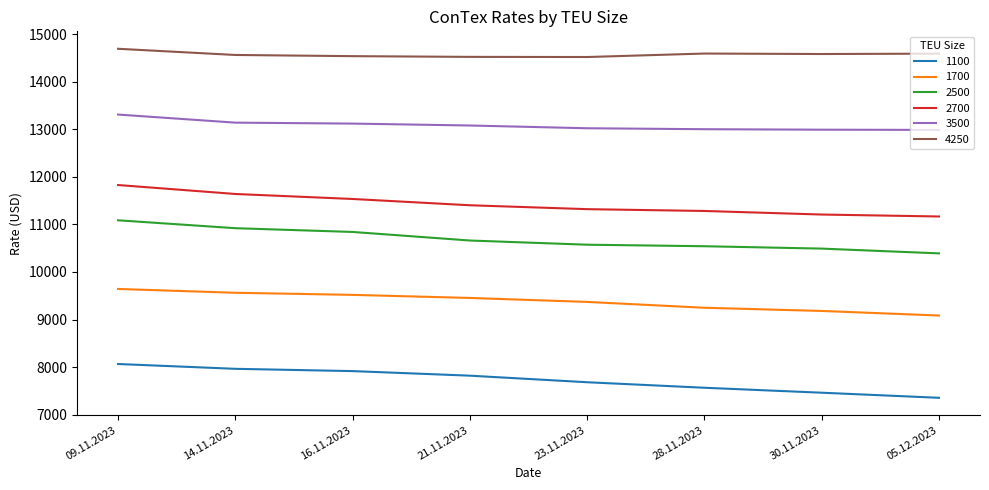

True or false: 1100 and 3500 intersect in this chart.

False